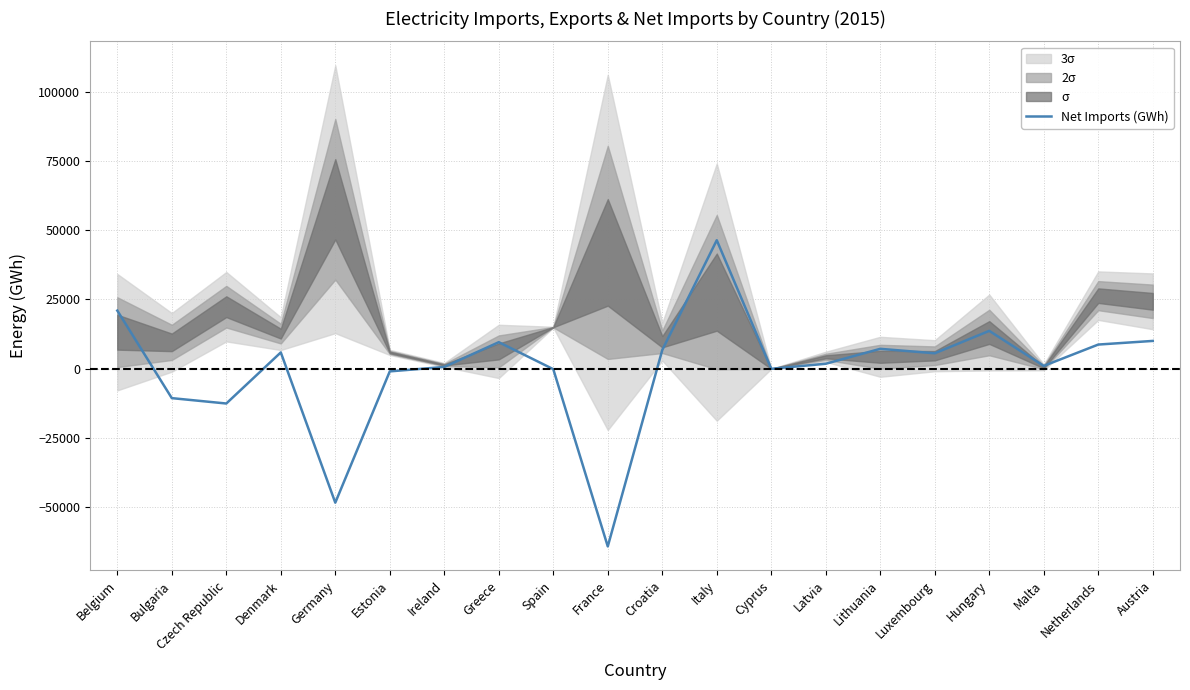

What is the difference between the maximum and minimum values?

110441